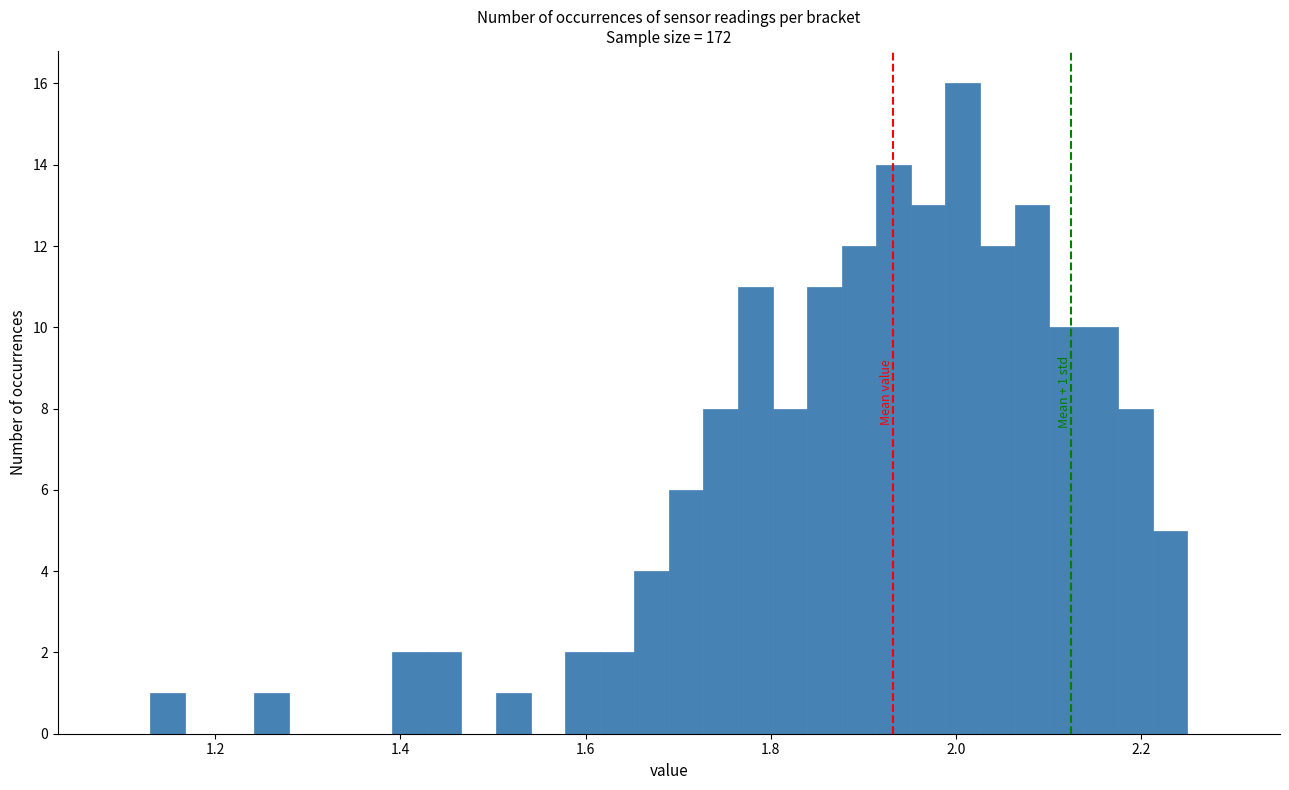

Around what value on the x-axis is the tallest bar? Give the approximate position of its centre, as read against the axis.

2.00